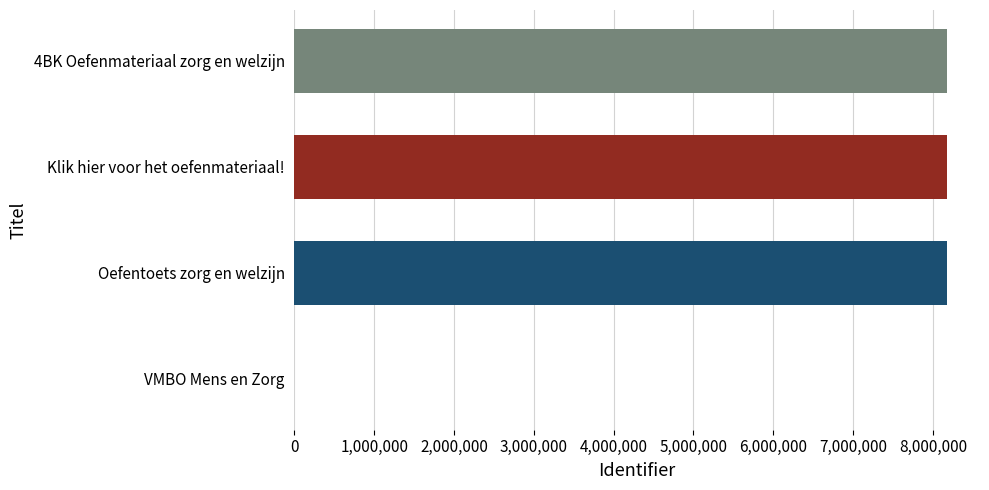

True or false: the data shows 14425597 at Klik hier voor het oefenmateriaal!.

False